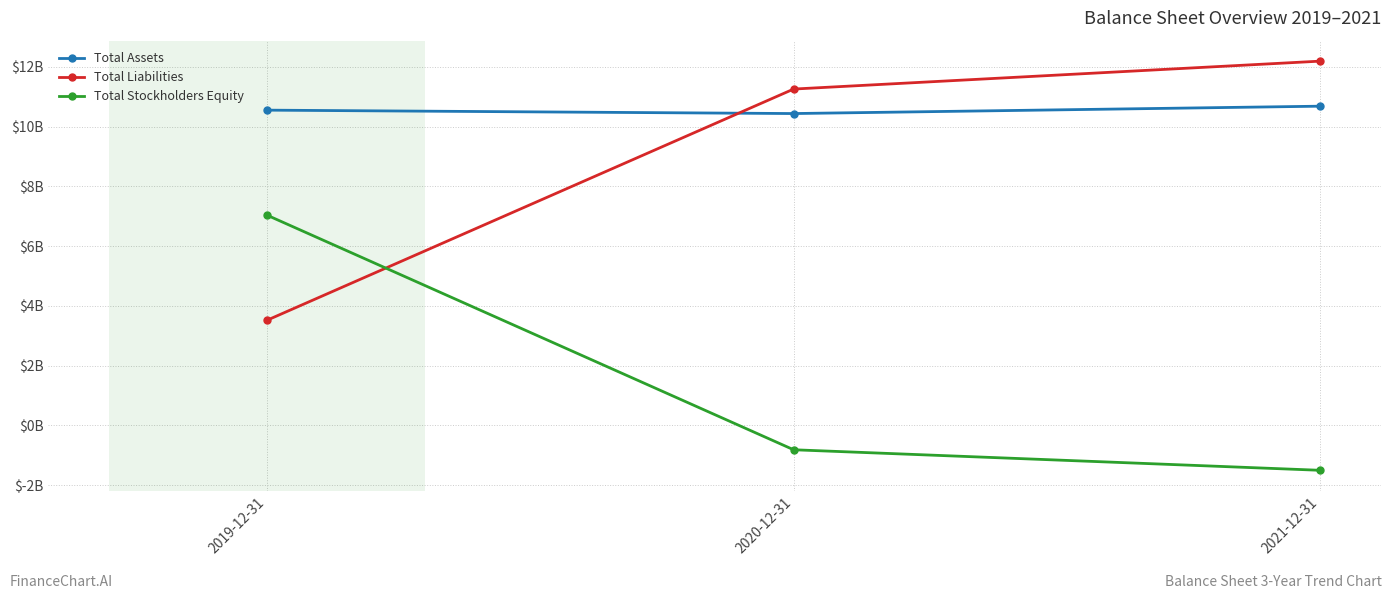

Is the value of Total Stockholders Equity at 2020-12-31 greater than the value of Total Assets at 2019-12-31?

No